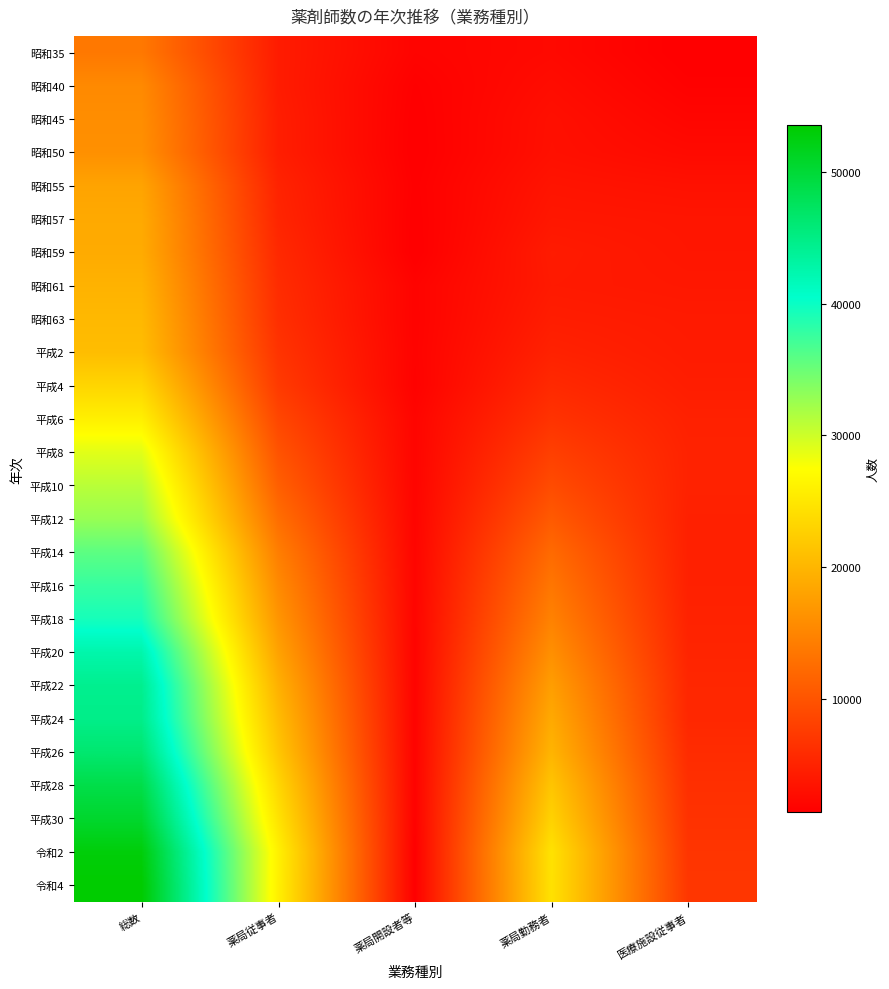

What is the difference between the highest and lowest values at 薬局勤務者?

22145